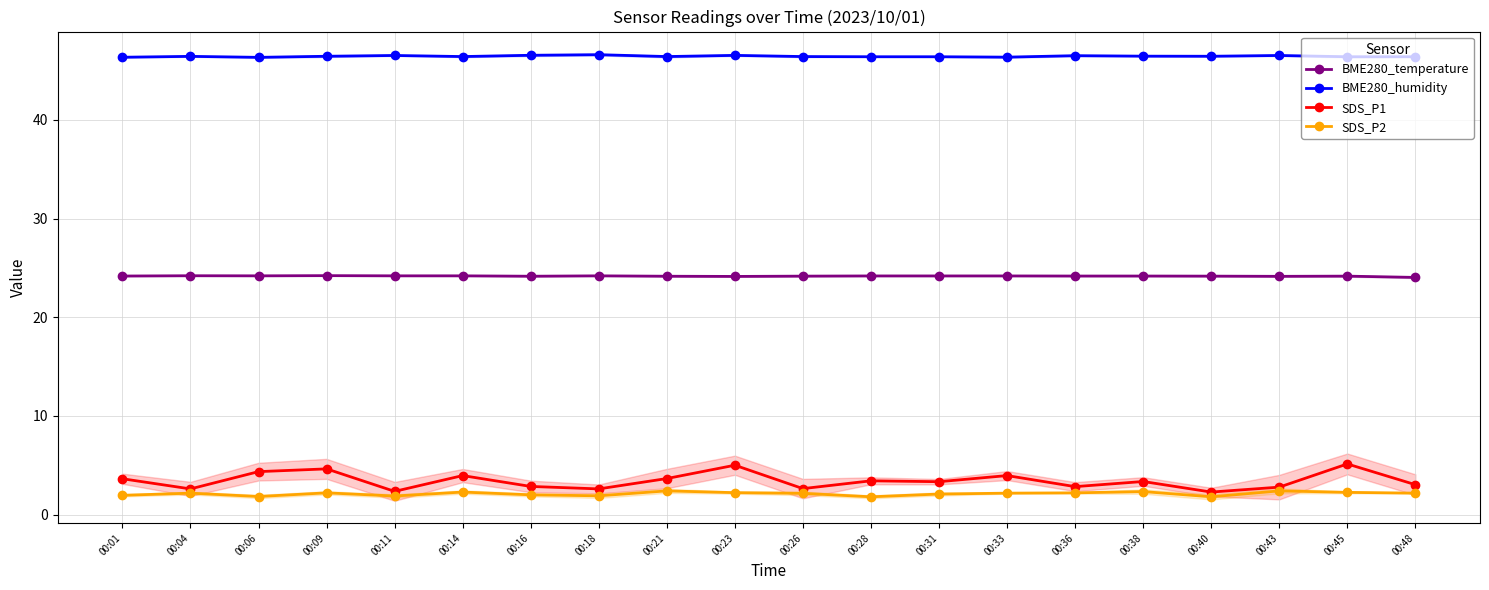

True or false: BME280_temperature has more than 2 interior local peaks.

True